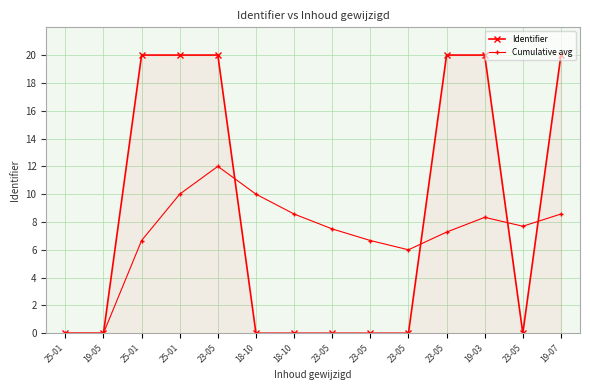

Which series has the largest range (max minus min)?

Identifier